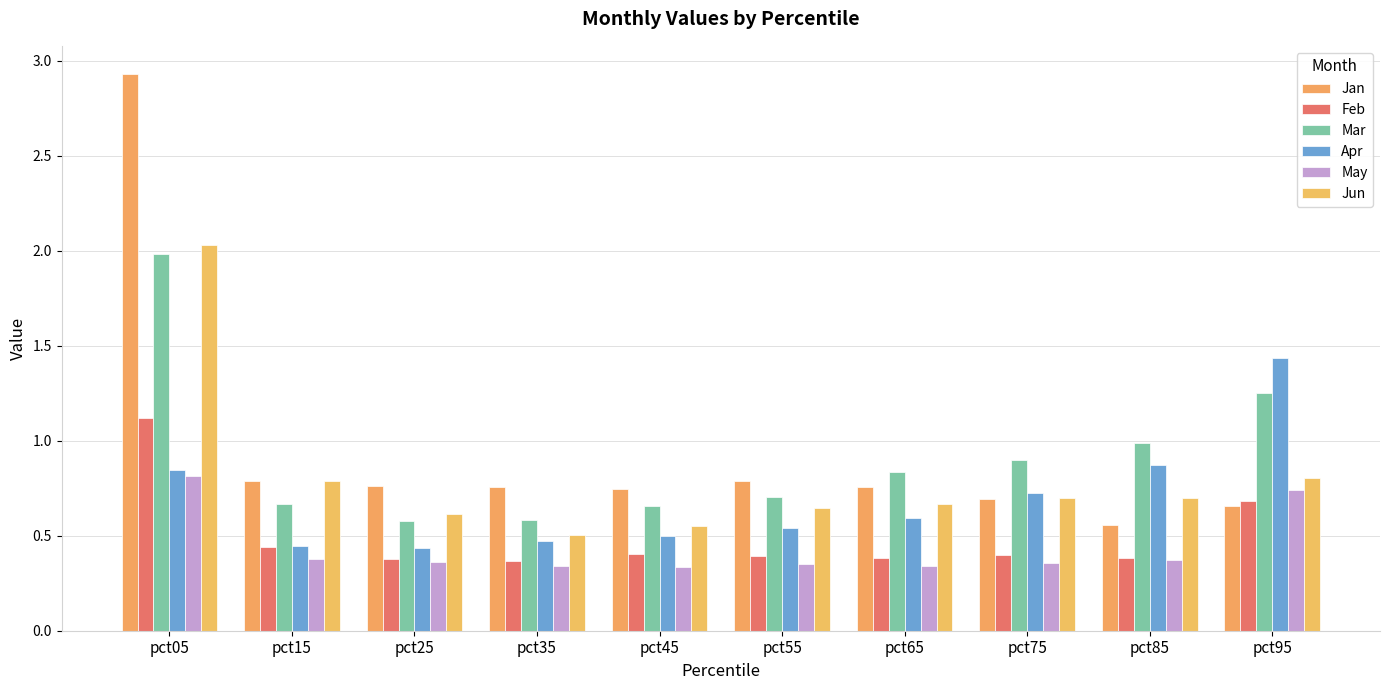

At which category is the sum across all series the highest?

pct05